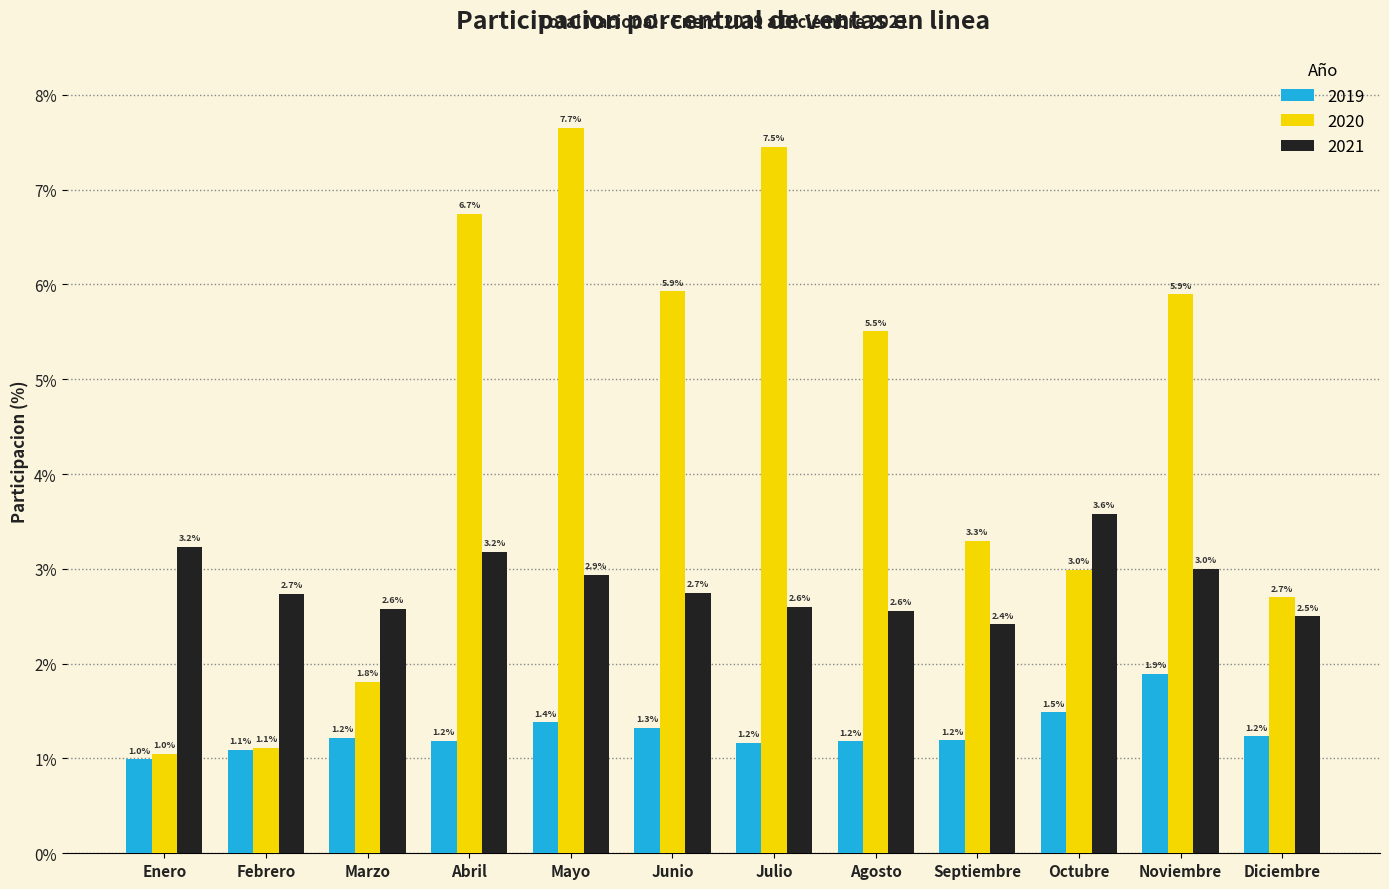

Reading left to right, extract all data points from this chart.

2019: Enero=1.0	Febrero=1.1	Marzo=1.2	Abril=1.2	Mayo=1.4	Junio=1.3	Julio=1.2	Agosto=1.2	Septiembre=1.2	Octubre=1.5	Noviembre=1.9	Diciembre=1.2
2020: Enero=1.0	Febrero=1.1	Marzo=1.8	Abril=6.7	Mayo=7.7	Junio=5.9	Julio=7.5	Agosto=5.5	Septiembre=3.3	Octubre=3.0	Noviembre=5.9	Diciembre=2.7
2021: Enero=3.2	Febrero=2.7	Marzo=2.6	Abril=3.2	Mayo=2.9	Junio=2.7	Julio=2.6	Agosto=2.6	Septiembre=2.4	Octubre=3.6	Noviembre=3.0	Diciembre=2.5